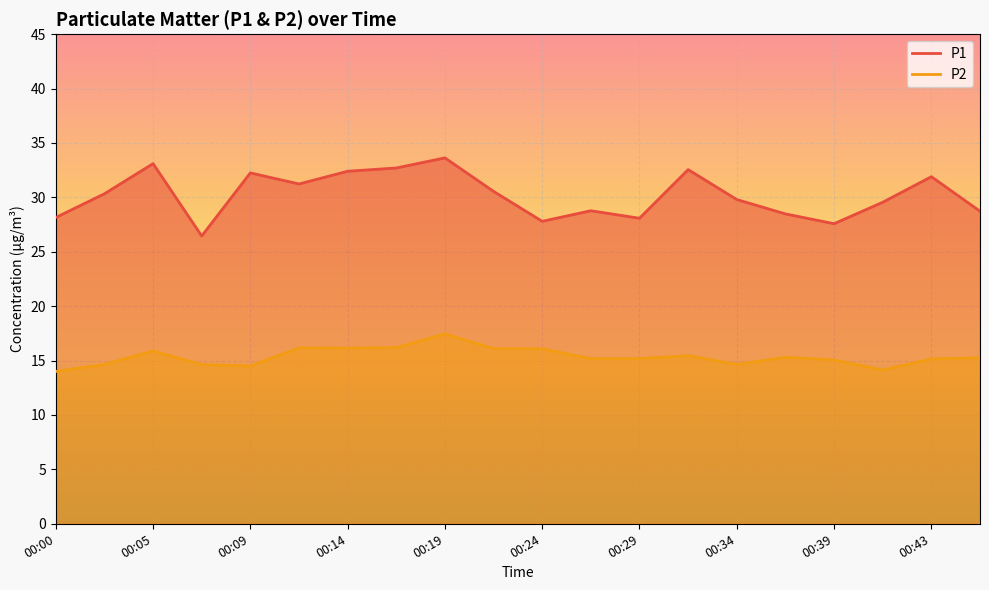

Reading left to right, transcribe all the data shown in this chart.

P1: 28.1	30.3	33.1	26.4	32.2	31.2	32.4	32.7	33.6	30.6	27.8	28.8	28.1	32.5	29.8	28.5	27.6	29.6	31.9	28.7
P2: 14.0	14.7	15.9	14.6	14.5	16.2	16.1	16.2	17.4	16.1	16.1	15.2	15.2	15.4	14.7	15.3	15.1	14.1	15.2	15.2